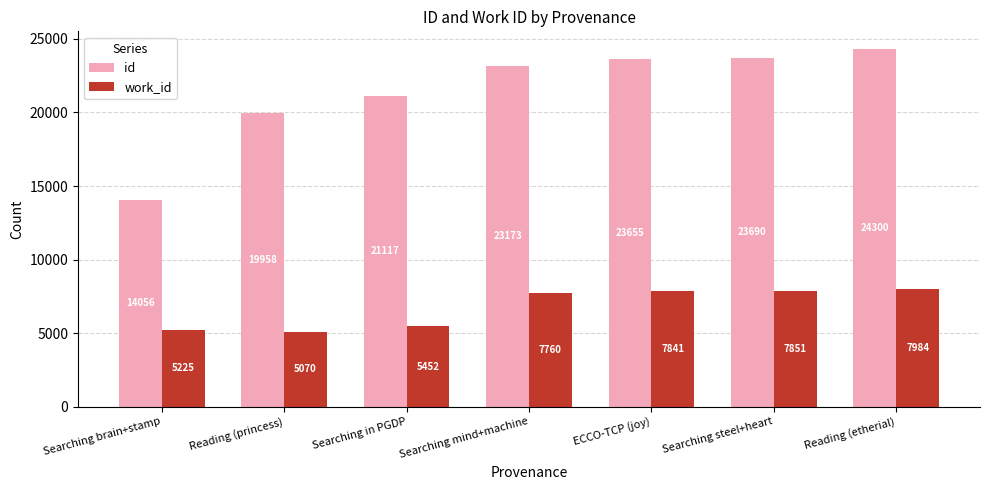

Rank the series at ECCO-TCP (joy) from lowest to highest value.

work_id, id